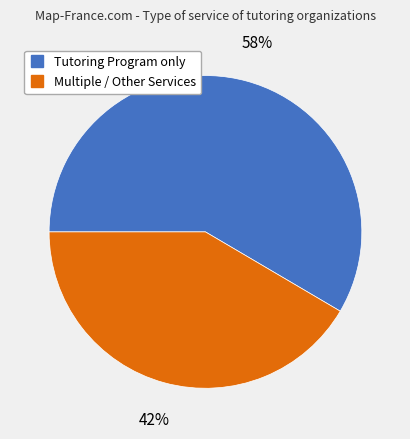

Is there any slice that represents more than half of the pie?

Yes